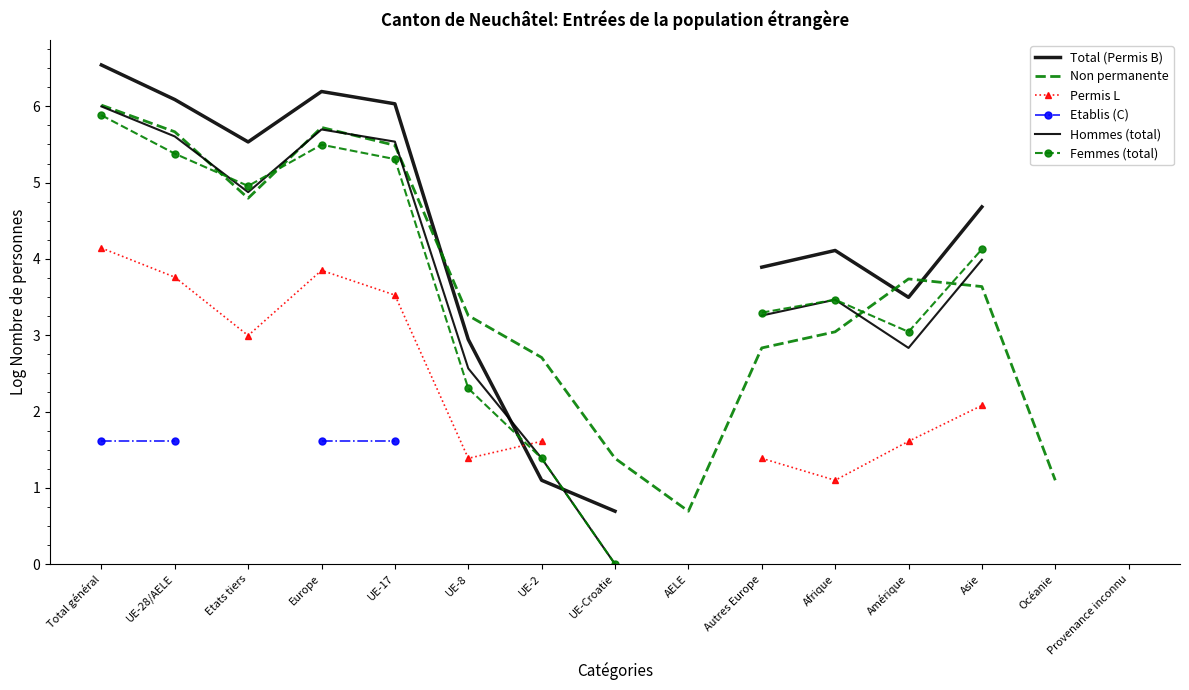

At which category does the chart reach its minimum across all series?

UE-Croatie